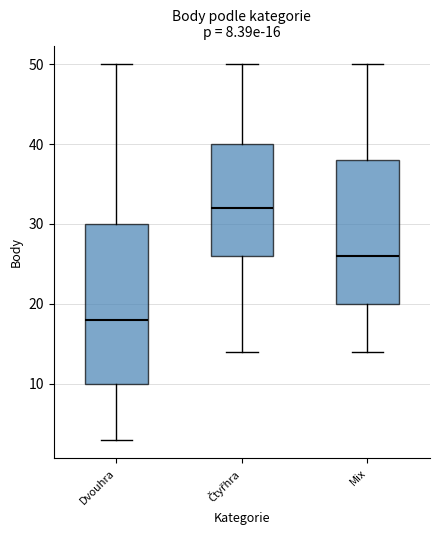

Which box's median line is the lowest?

Dvouhra